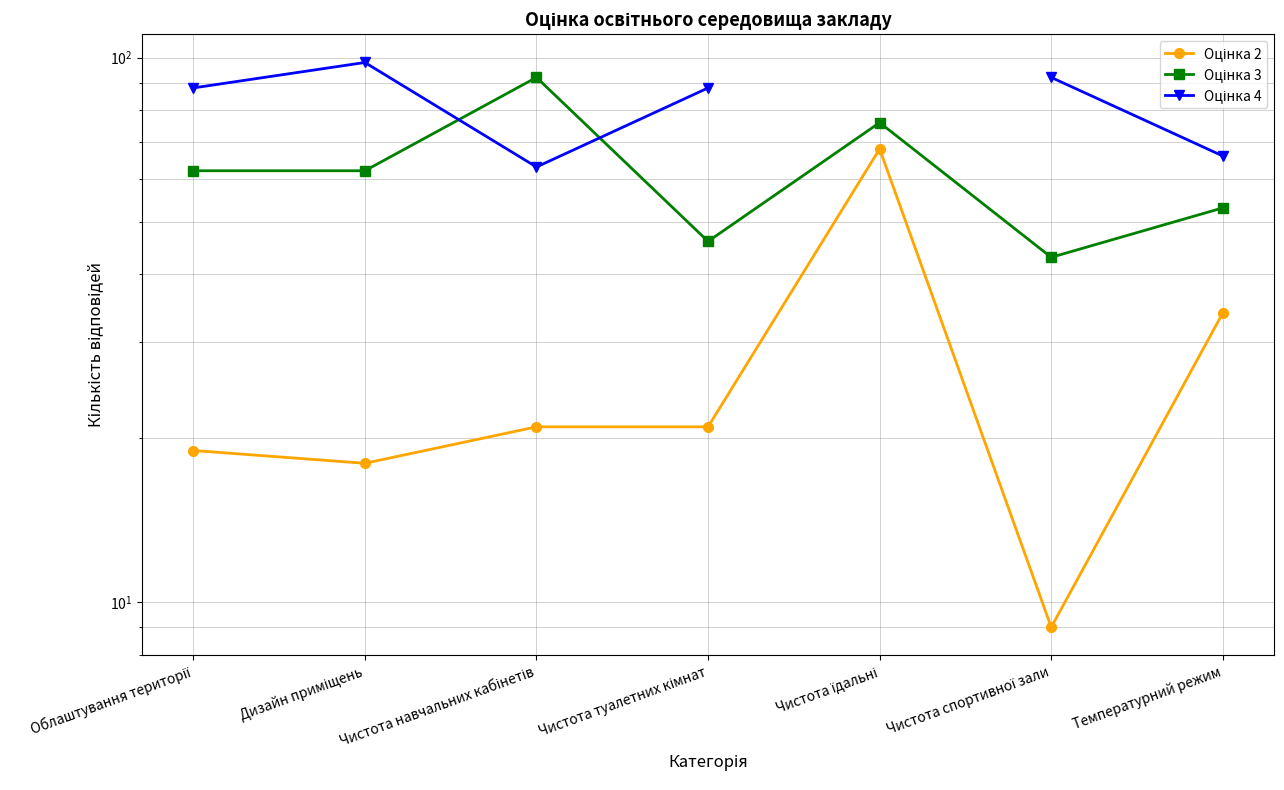

What is the average value of the Оцінка 3 series?

62.0